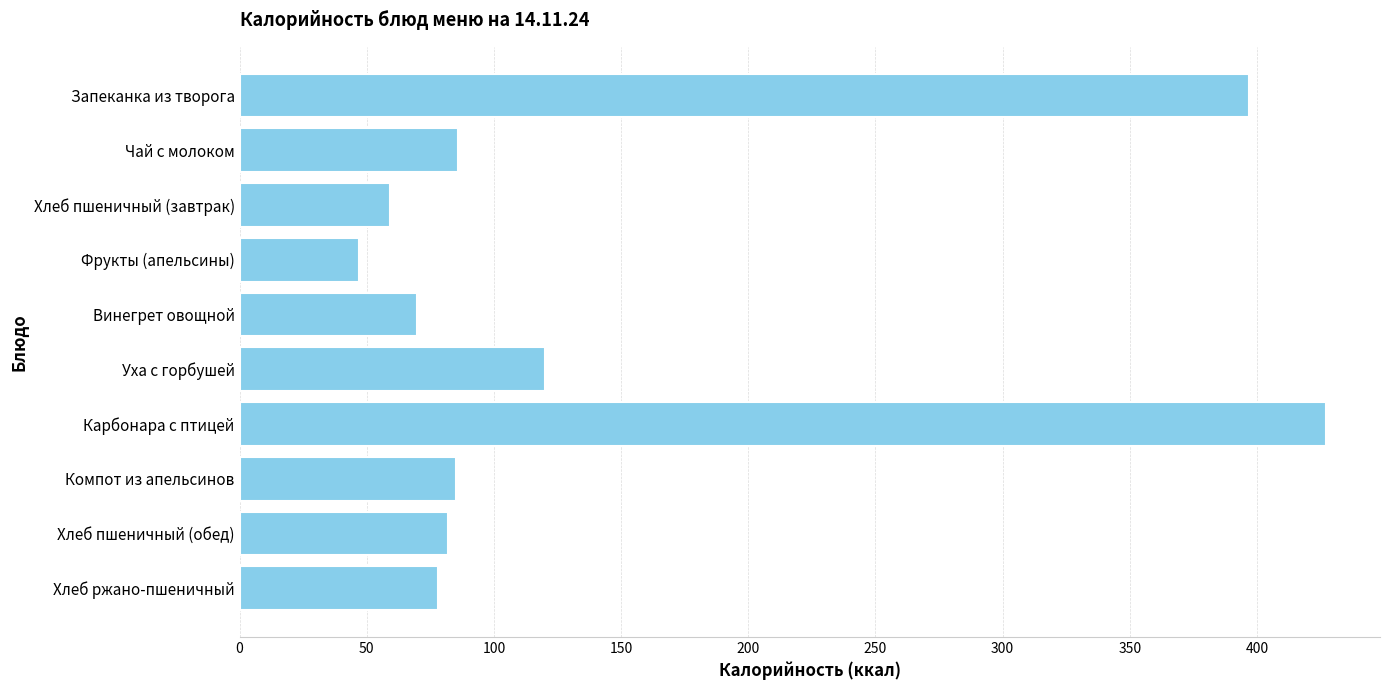

How many values are below 85?

5